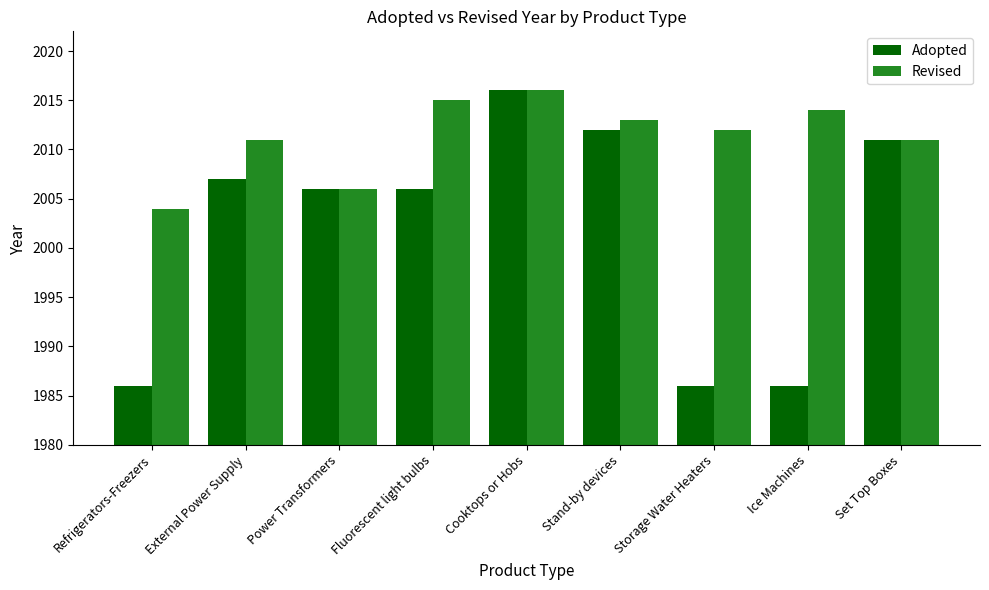

What is the label of the 9th bar from the left?

Set Top Boxes